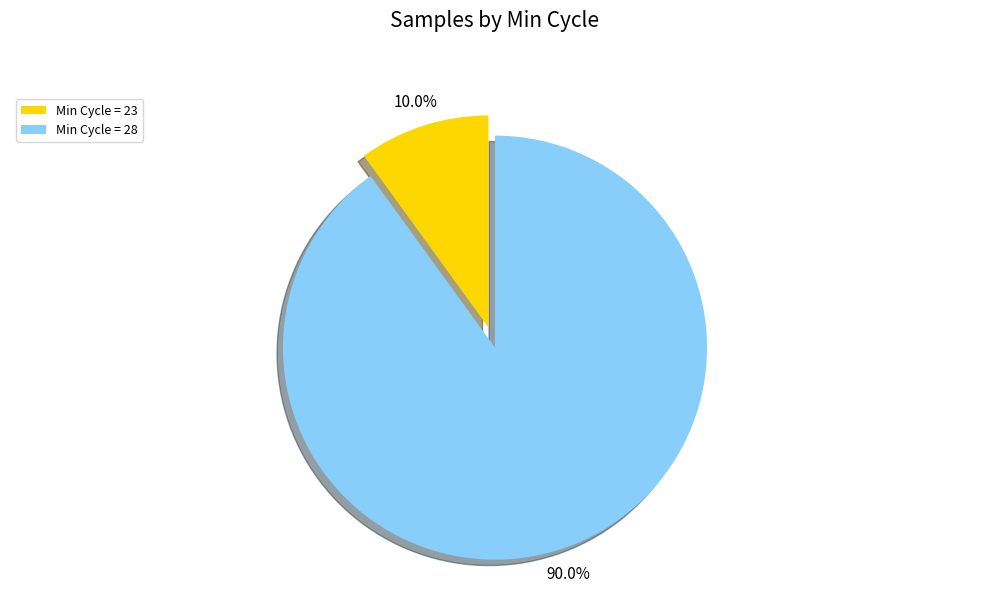

How much of the chart is everything except Min Cycle = 28?

10.0%